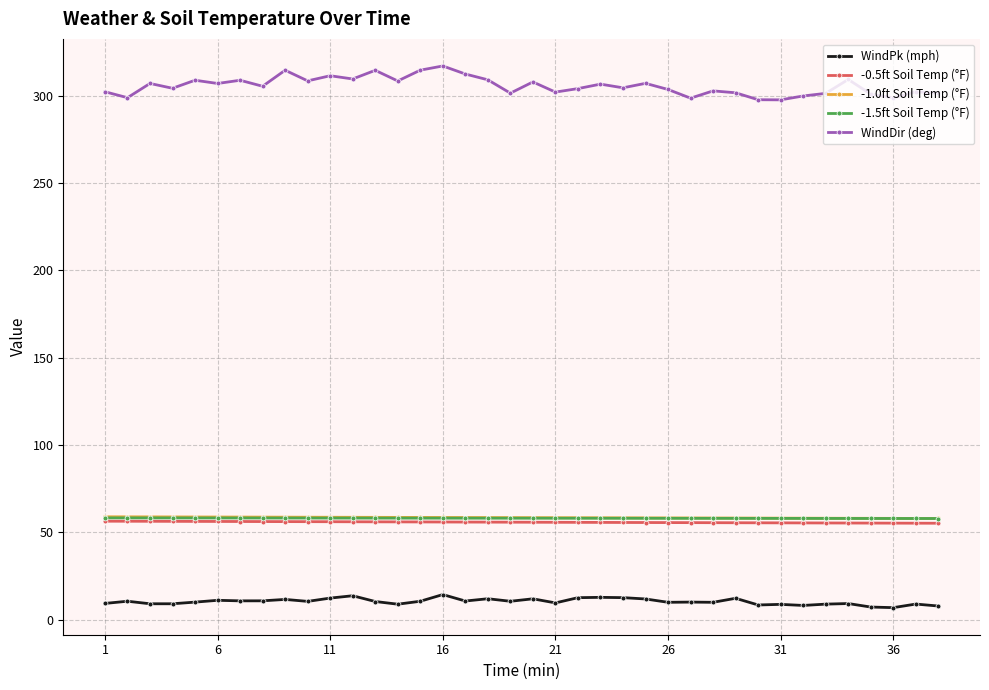

What is the sum of all -0.5ft Soil Temp (°F) values?

2121.2